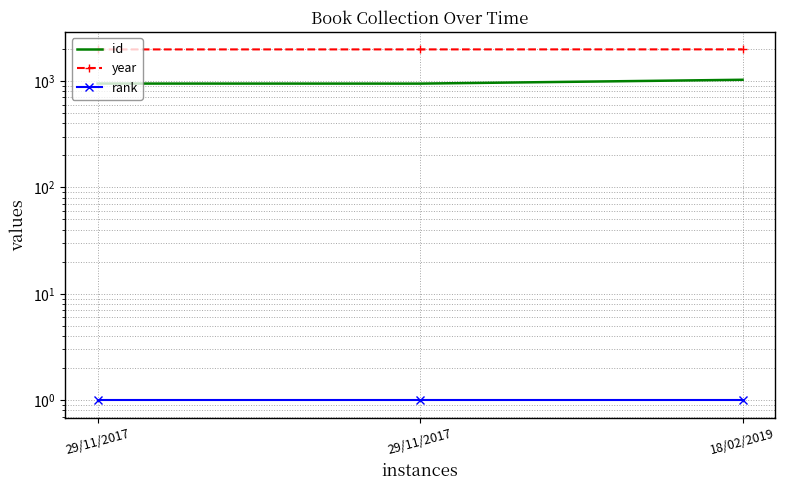

The id series shows 946 at 29/11/2017. True or false?

True